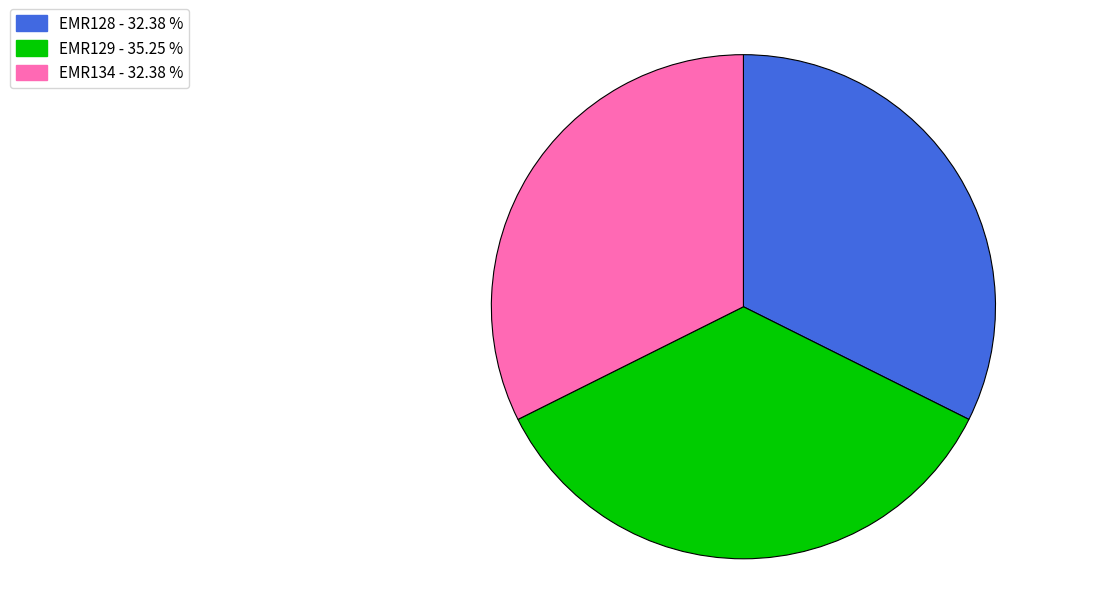

Is EMR129 the majority of the pie?

No